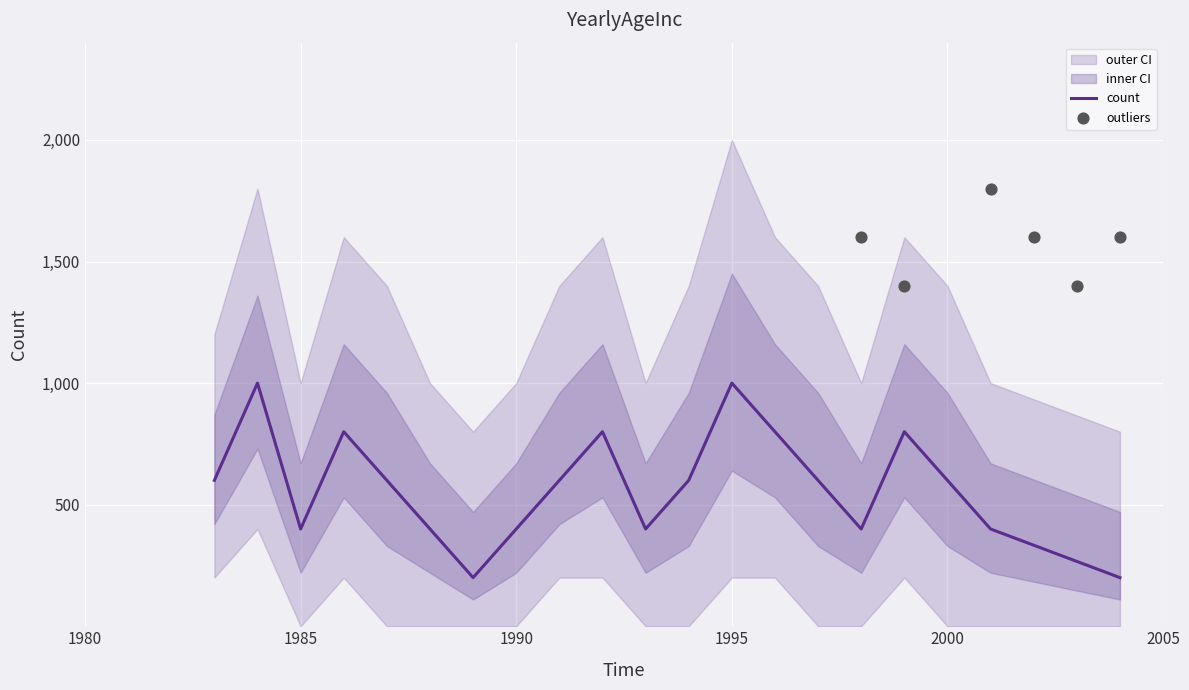

At which category is the sum across all series the highest?

1984